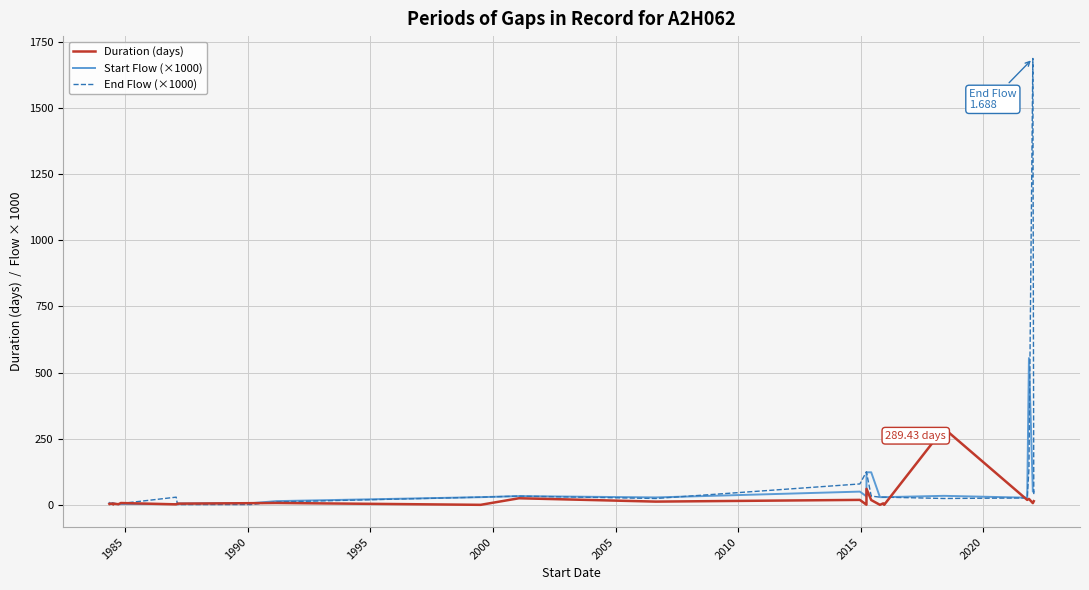

What is the highest value of the End Flow (×1000) series?

1688.0